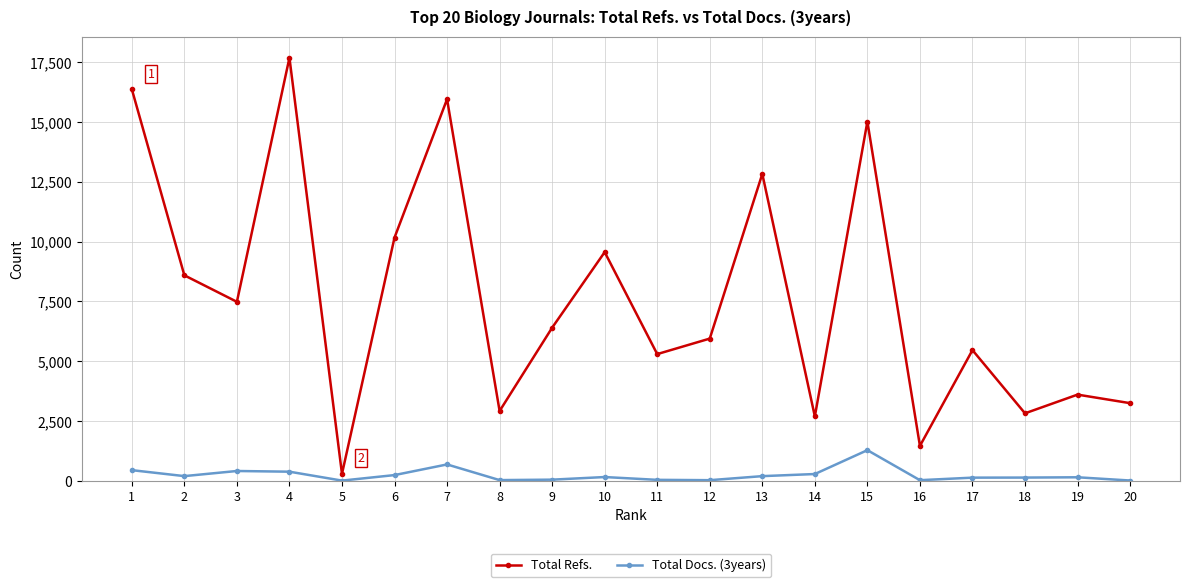

How many lines are shown in the chart?

2